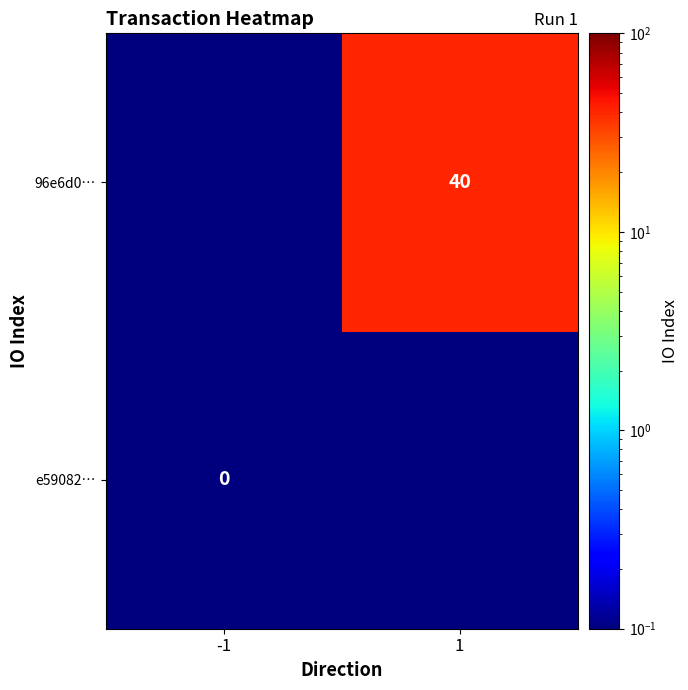

What is the difference between the highest and lowest values at 1?

40.0